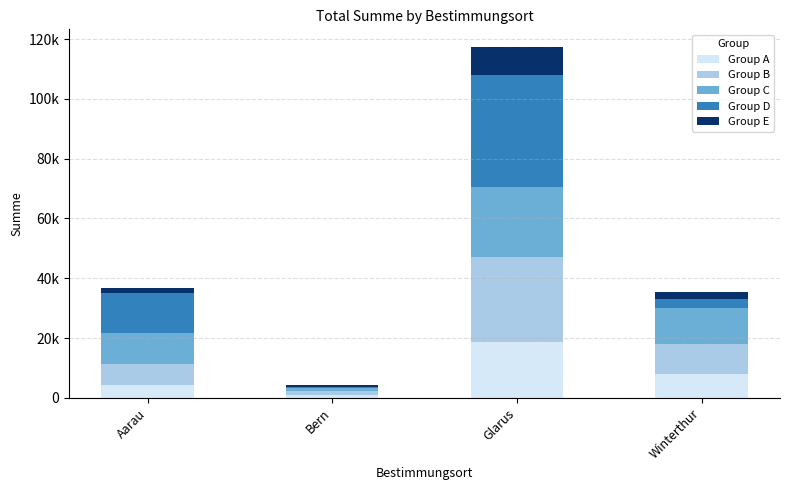

Does the chart contain any negative values?

No